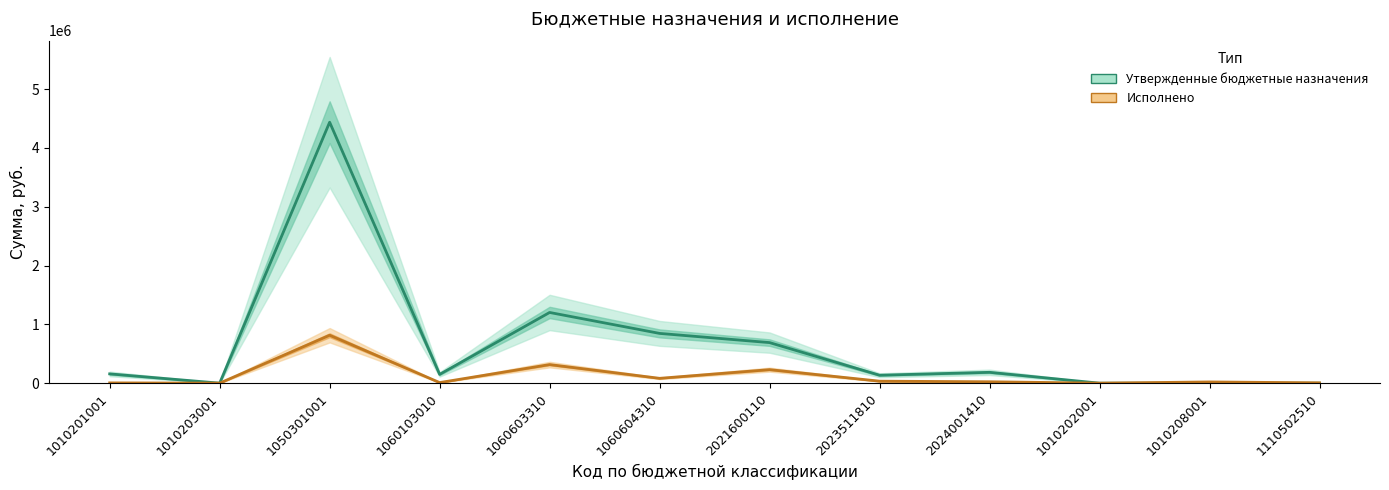

List the labels in order of Утвержденные бюджетные назначения value, smallest first.

1010208001, 1110502510, 1010202001, 1010203001, 2023511810, 1060103010, 1010201001, 2024001410, 2021600110, 1060604310, 1060603310, 1050301001